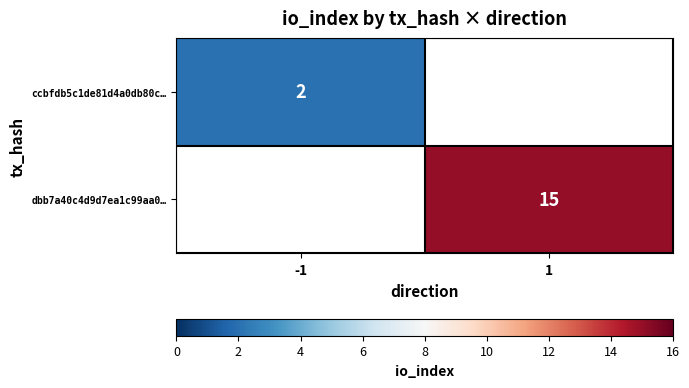

Is it true that dbb7a40c4d9d7ea1c99aa0… equals 15 at 1?

True